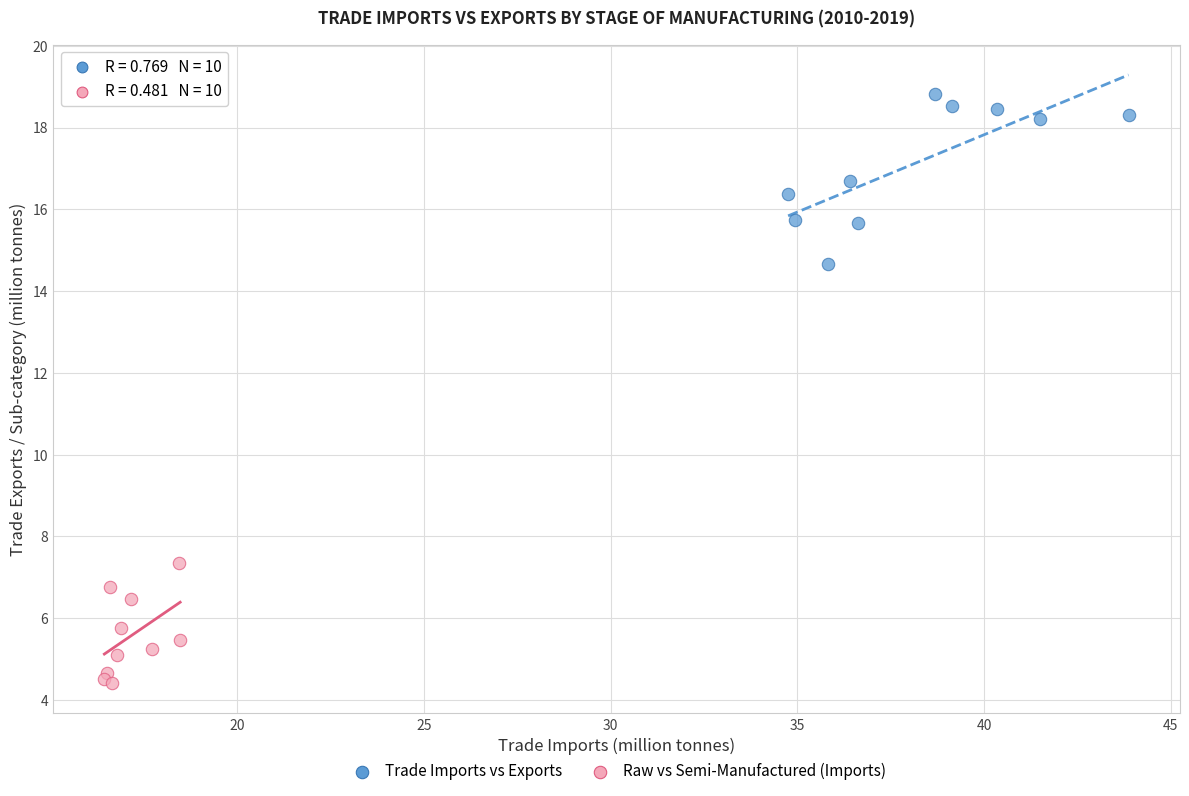

Which series reaches the minimum Y coordinate?

Raw vs Semi-Manufactured (Imports)